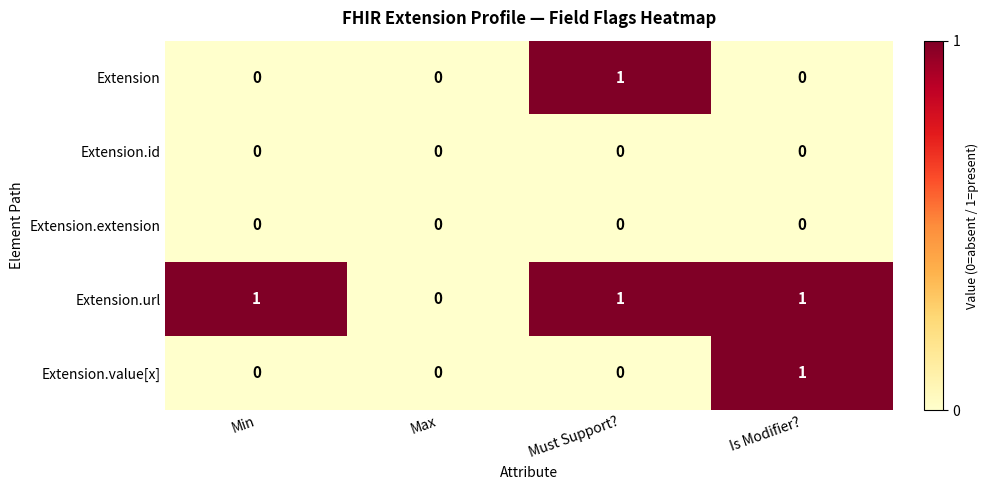

Reading left to right, transcribe all the data shown in this chart.

Extension: 0	0	1	0
Extension.id: 0	0	0	0
Extension.extension: 0	0	0	0
Extension.url: 1	0	1	1
Extension.value[x]: 0	0	0	1